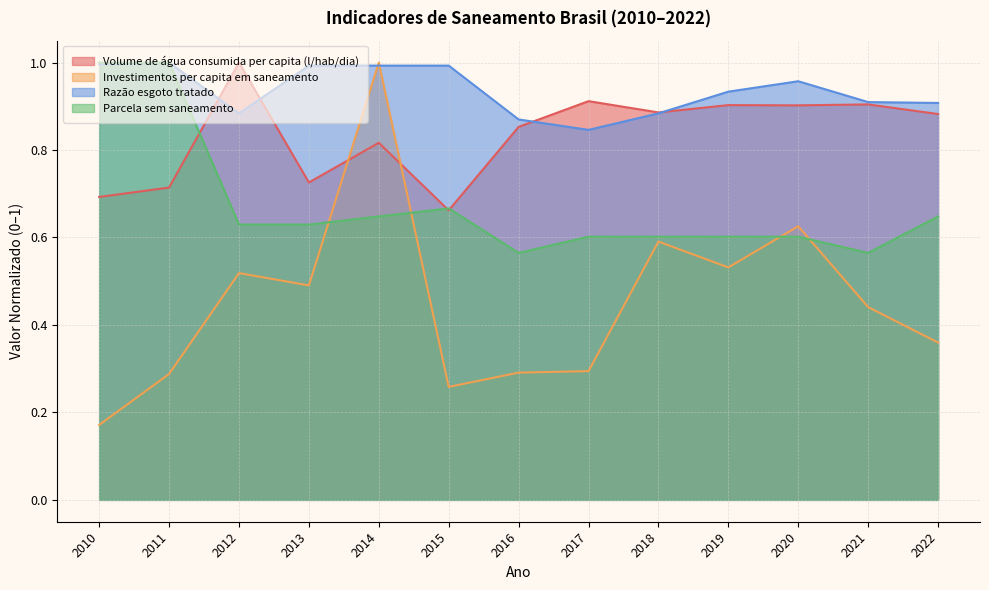

What are all the series names shown in the legend?

Volume de água consumida per capita (l/hab/dia), Investimentos per capita em saneamento, Razão esgoto tratado, Parcela sem saneamento